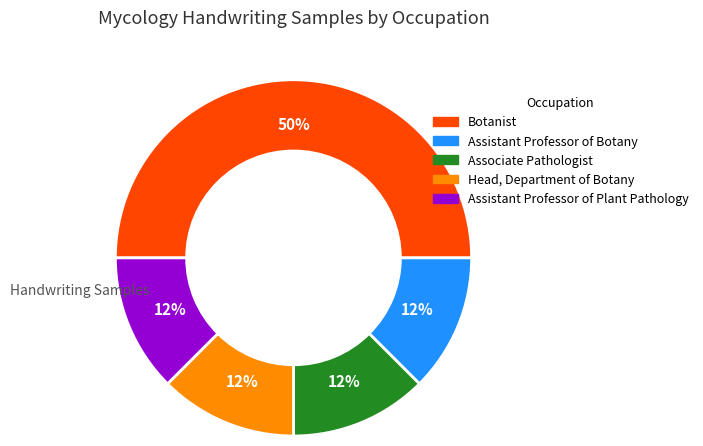

The Assistant Professor of Botany slice represents 12% of the pie. True or false?

True